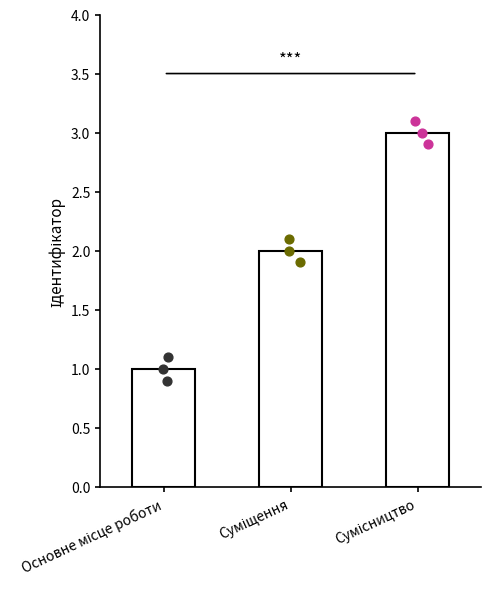

Which has a higher value, Основне місце роботи or Сумісництво?

Сумісництво